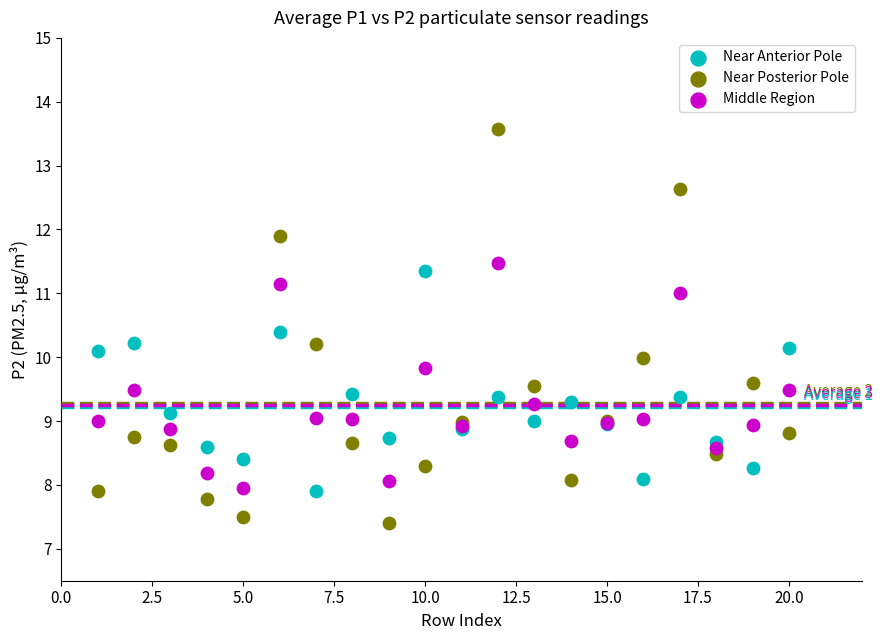

Which series has the widest spread of Y values?

Near Posterior Pole